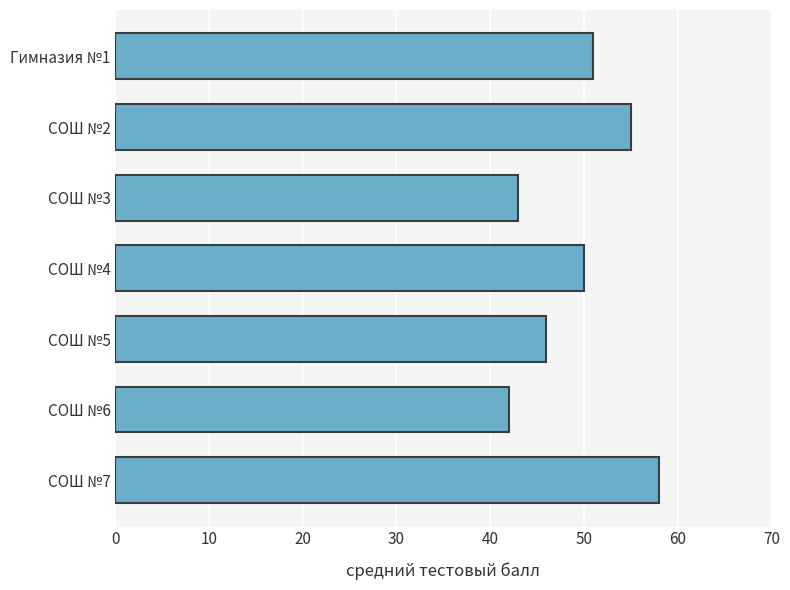

Does the chart contain any negative values?

No